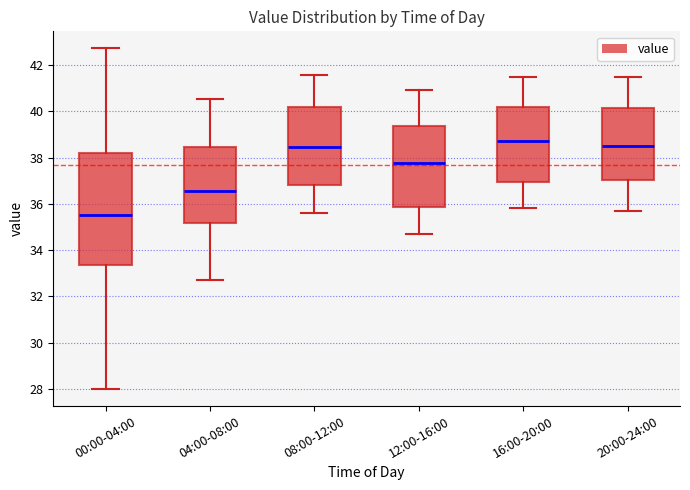

Reading left to right, read every box against the y-axis: the position of its median line, the range the box covers, and the ends of its whiskers. The values are not printed on the chart, so give them approximately, as read against the axis.

00:00-04:00: median 35.6, box 33.4 to 38.2, whiskers 28.0 to 42.8
04:00-08:00: median 36.6, box 35.2 to 38.4, whiskers 32.8 to 40.6
08:00-12:00: median 38.4, box 36.8 to 40.2, whiskers 35.6 to 41.6
12:00-16:00: median 37.8, box 35.8 to 39.4, whiskers 34.8 to 41.0
16:00-20:00: median 38.8, box 37.0 to 40.2, whiskers 35.8 to 41.6
20:00-24:00: median 38.6, box 37.0 to 40.2, whiskers 35.8 to 41.6